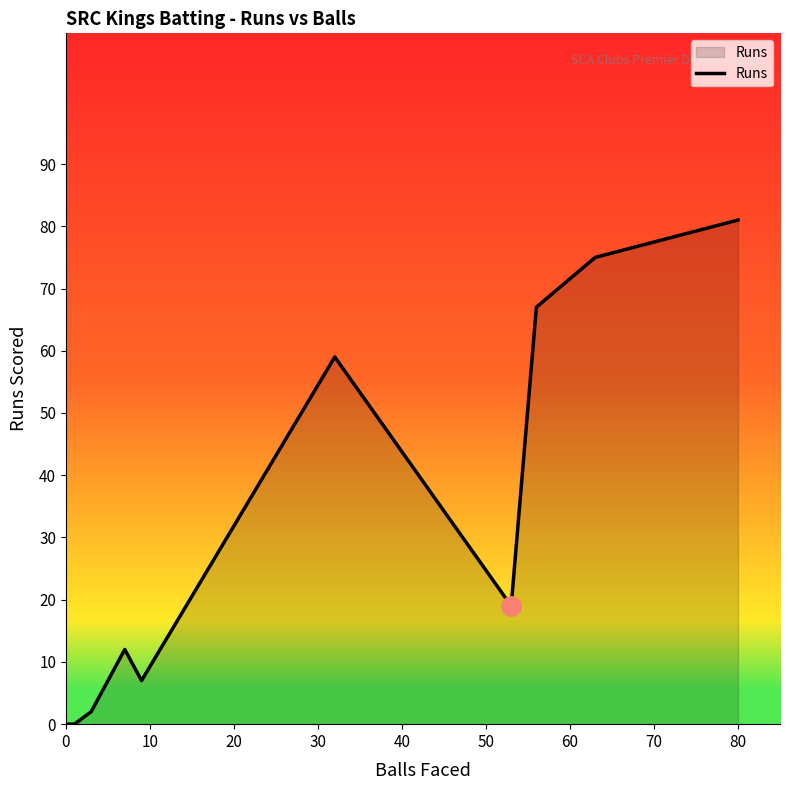

The chart shows a value of 30 at 0. True or false?

False